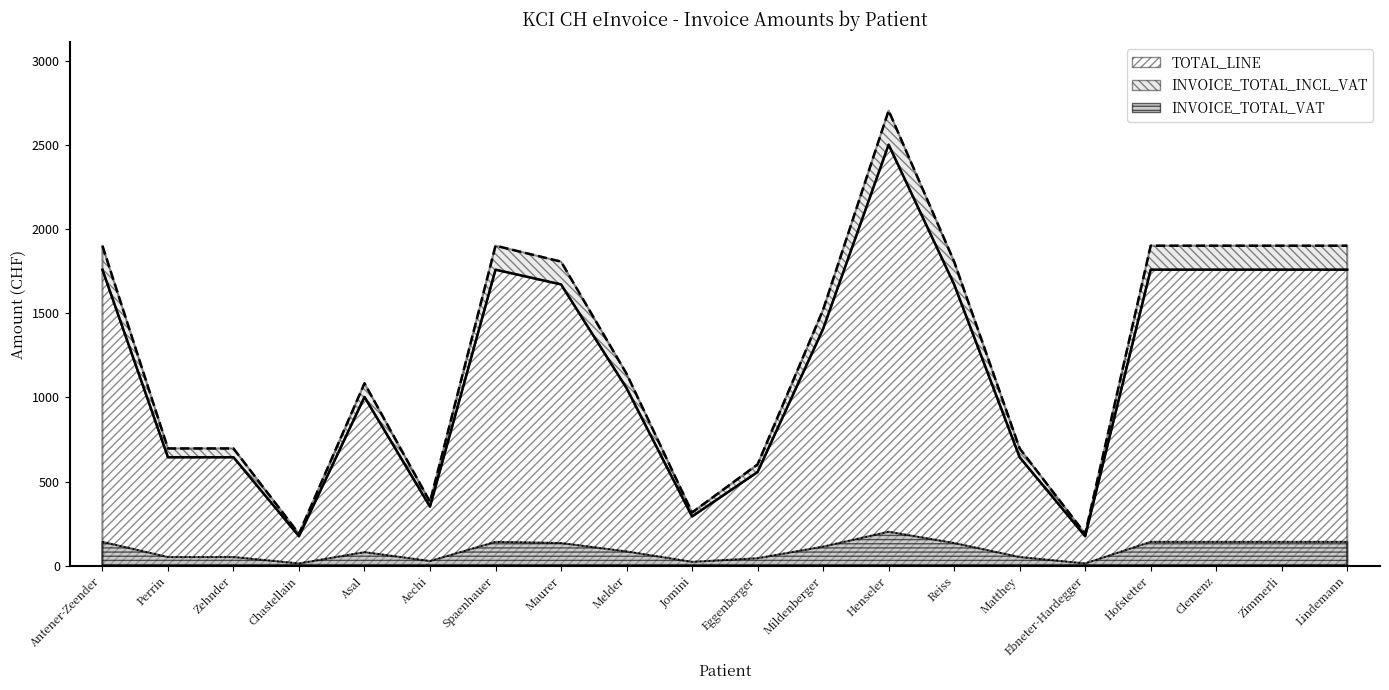

Reading left to right, what are all the values shown in this chart?

TOTAL_LINE: Antener-Zeender=1758.0	Perrin=644.6	Zehnder=644.6	Chastellain=175.8	Asal=1002.4	Aechi=351.6	Spaenhauer=1758.1	Maurer=1670.7	Melder=1054.9	Jomini=293.0	Eggenberger=556.9	Mildenberger=1406.5	Henseler=2500.2	Reiss=1670.7	Matthey=644.6	Ebneter-Hardegger=175.8	Hofstetter=1758.1	Clemenz=1758.1	Zimmerli=1758.1	Lindemann=1758.1
INVOICE_TOTAL_VAT: Antener-Zeender=142.4	Perrin=52.2	Zehnder=52.2	Chastellain=14.2	Asal=81.2	Aechi=28.5	Spaenhauer=142.4	Maurer=135.3	Melder=85.4	Jomini=23.7	Eggenberger=45.1	Mildenberger=113.9	Henseler=202.5	Reiss=135.3	Matthey=52.2	Ebneter-Hardegger=14.2	Hofstetter=142.4	Clemenz=142.4	Zimmerli=142.4	Lindemann=142.4
INVOICE_TOTAL_INCL_VAT: Antener-Zeender=1900.4	Perrin=696.9	Zehnder=696.9	Chastellain=190.1	Asal=1083.6	Aechi=380.1	Spaenhauer=1900.5	Maurer=1806.0	Melder=1140.3	Jomini=316.8	Eggenberger=602.0	Mildenberger=1520.4	Henseler=2702.7	Reiss=1806.0	Matthey=696.9	Ebneter-Hardegger=190.1	Hofstetter=1900.5	Clemenz=1900.5	Zimmerli=1900.5	Lindemann=1900.5